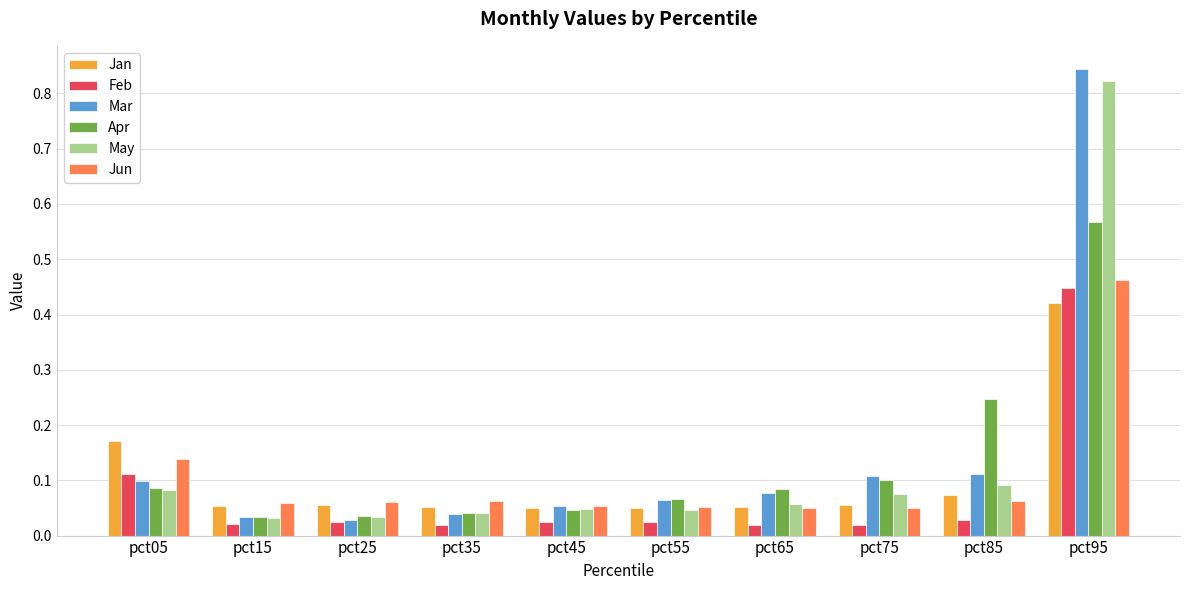

Which series has the largest total across all categories?

Mar